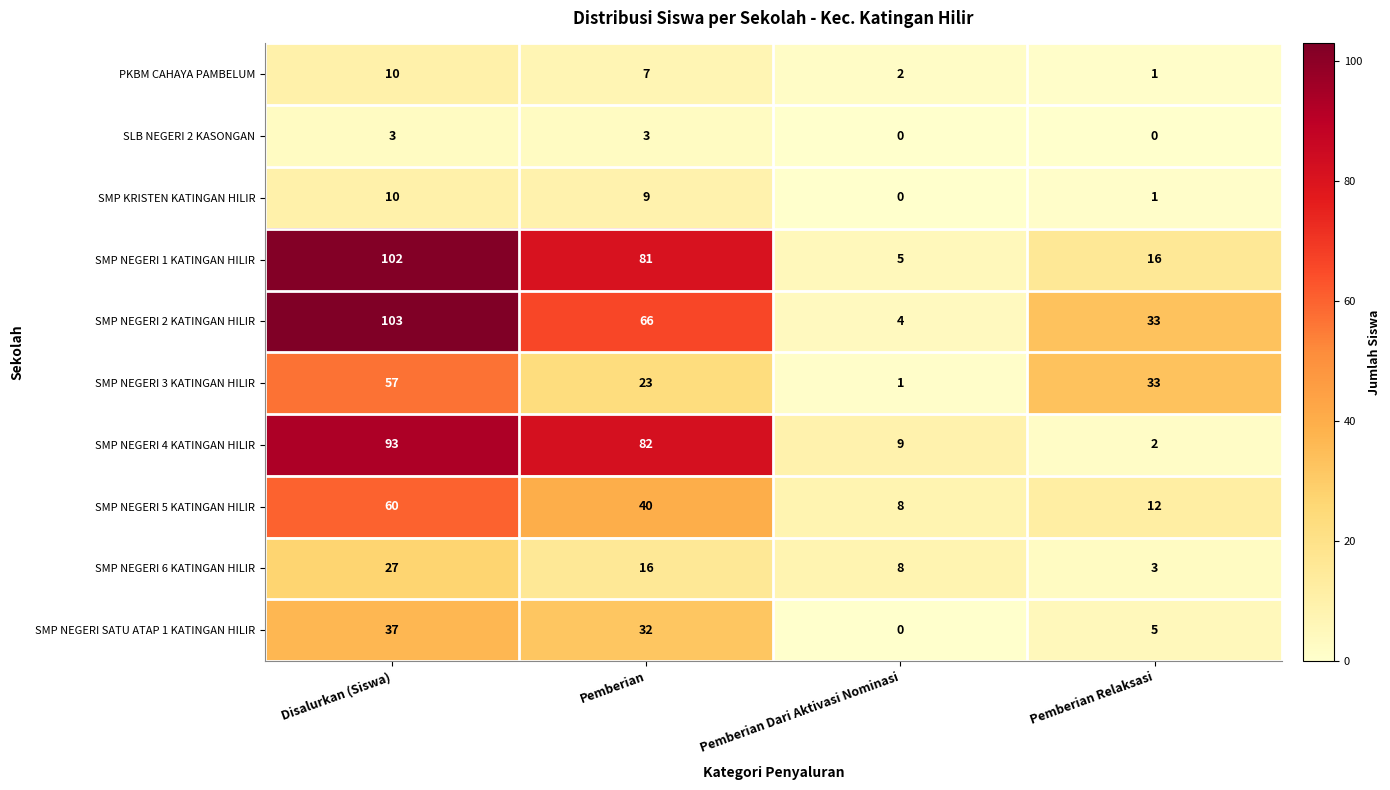

Rank the categories by SMP NEGERI 1 KATINGAN HILIR value from lowest to highest.

Pemberian Dari Aktivasi Nominasi, Pemberian Relaksasi, Pemberian, Disalurkan (Siswa)